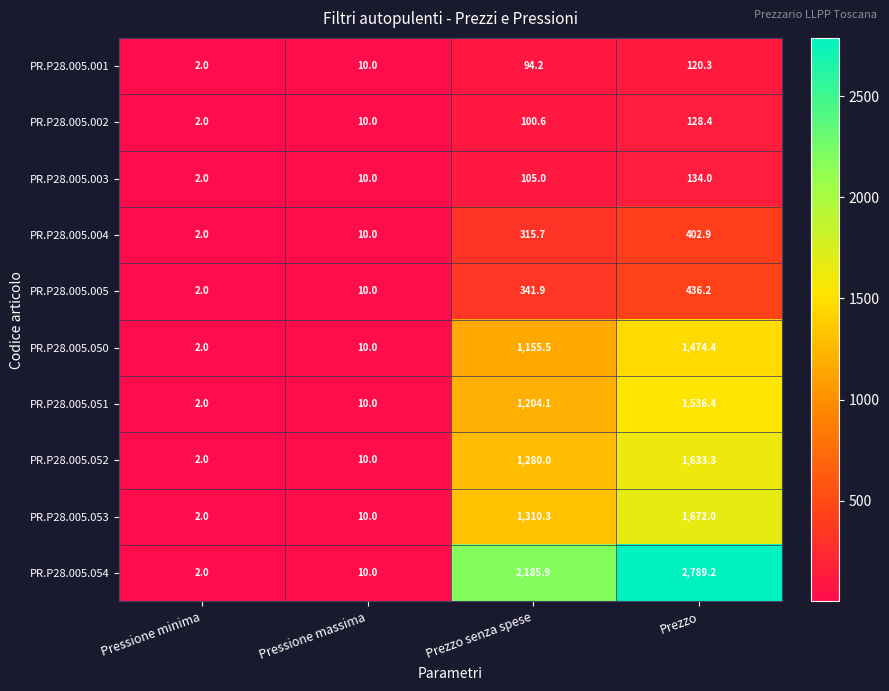

Which series has the largest total across all categories?

PR.P28.005.054